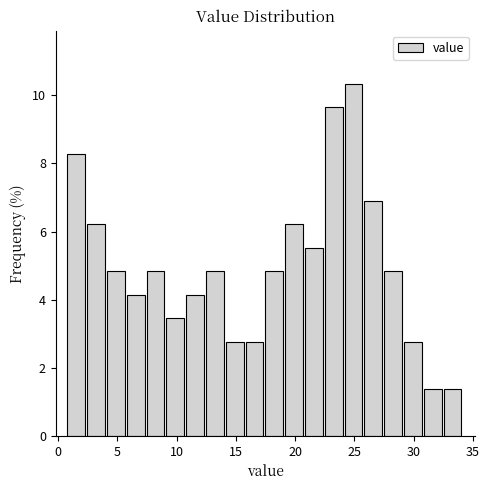

Read against the x-axis, roughly where is the centre of the tallest bar?

25.0